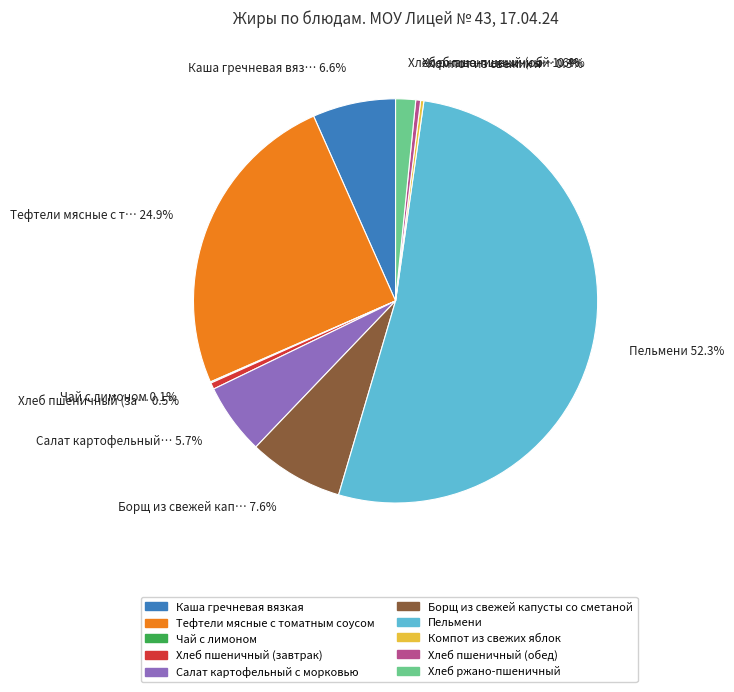

What portion of the pie excludes Борщ из свежей капусты со сметаной?

92.4%